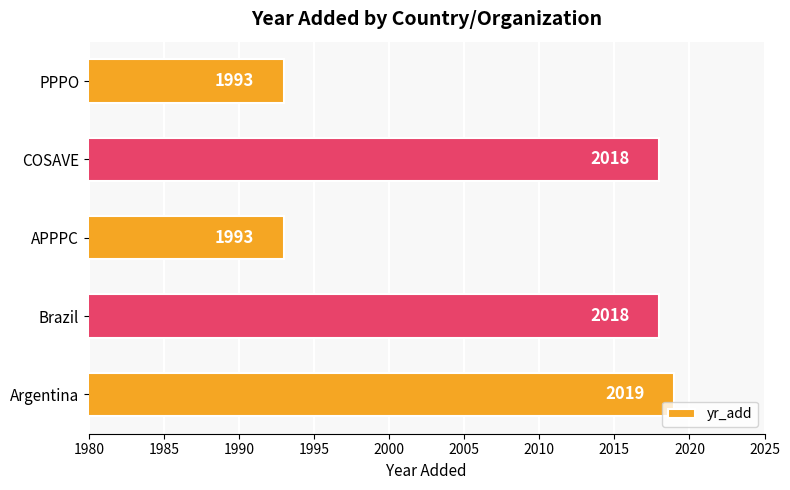

How many distinct data groups are displayed?

1